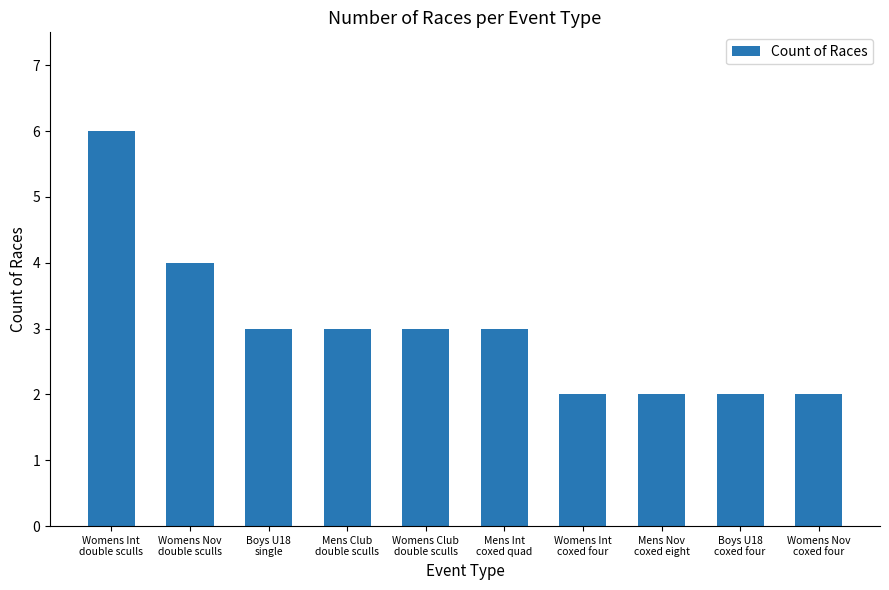

What is the sum of all values?

30